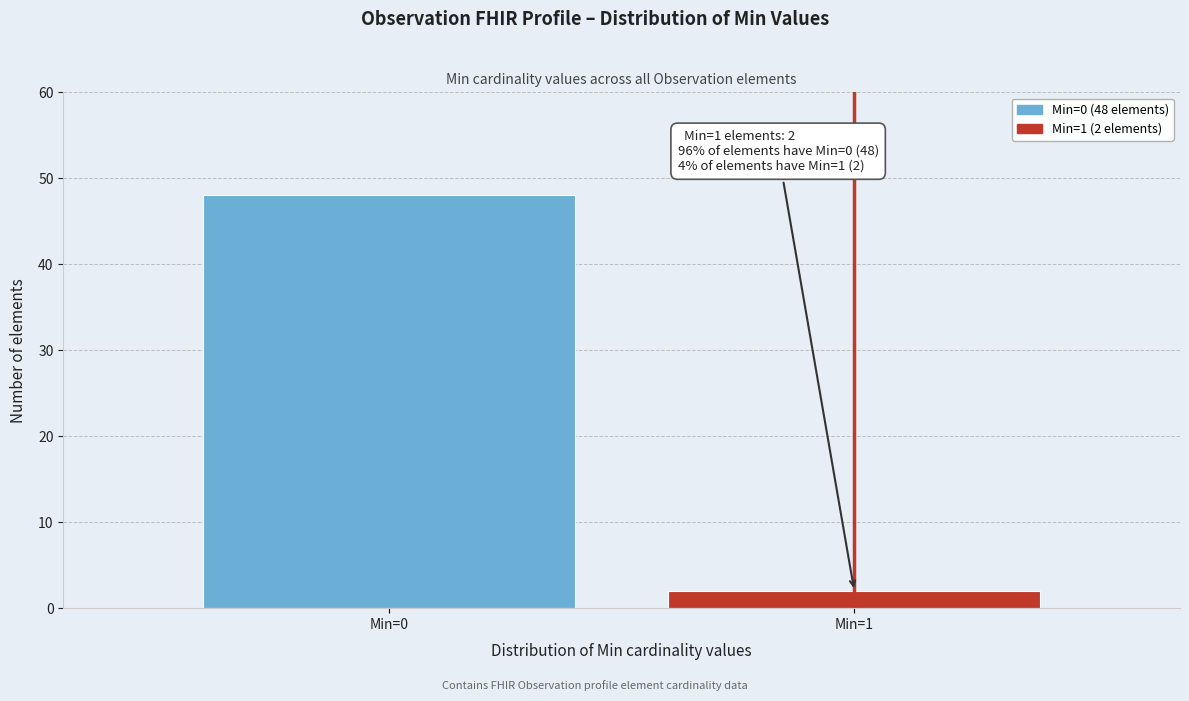

Reading left to right, what are all the values shown in this chart?

48	2